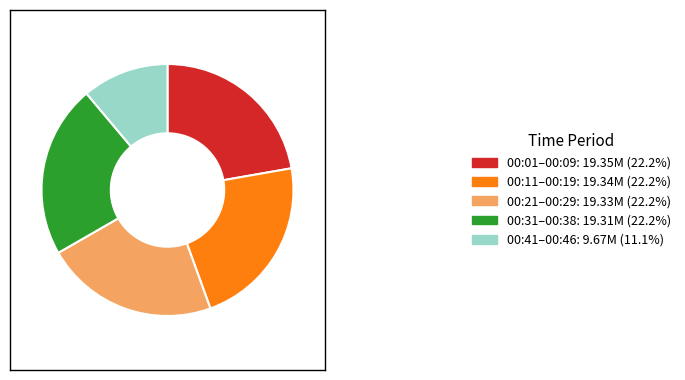

Combined, do 00:21–00:29: 19.33M (22.2%) and 00:11–00:19: 19.34M (22.2%) account for over 50%?

No